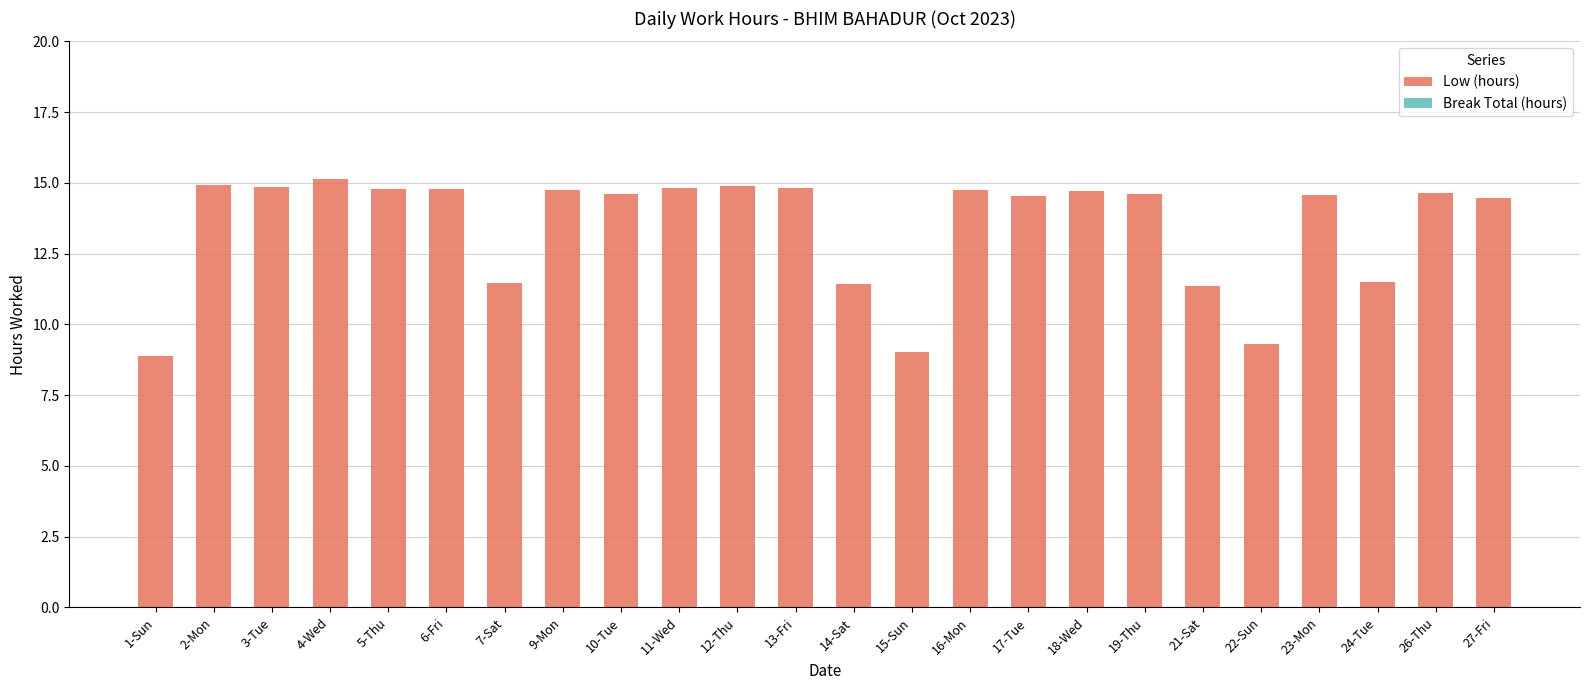

What is the difference between the values at 22-Sun and 1-Sun?

0.4